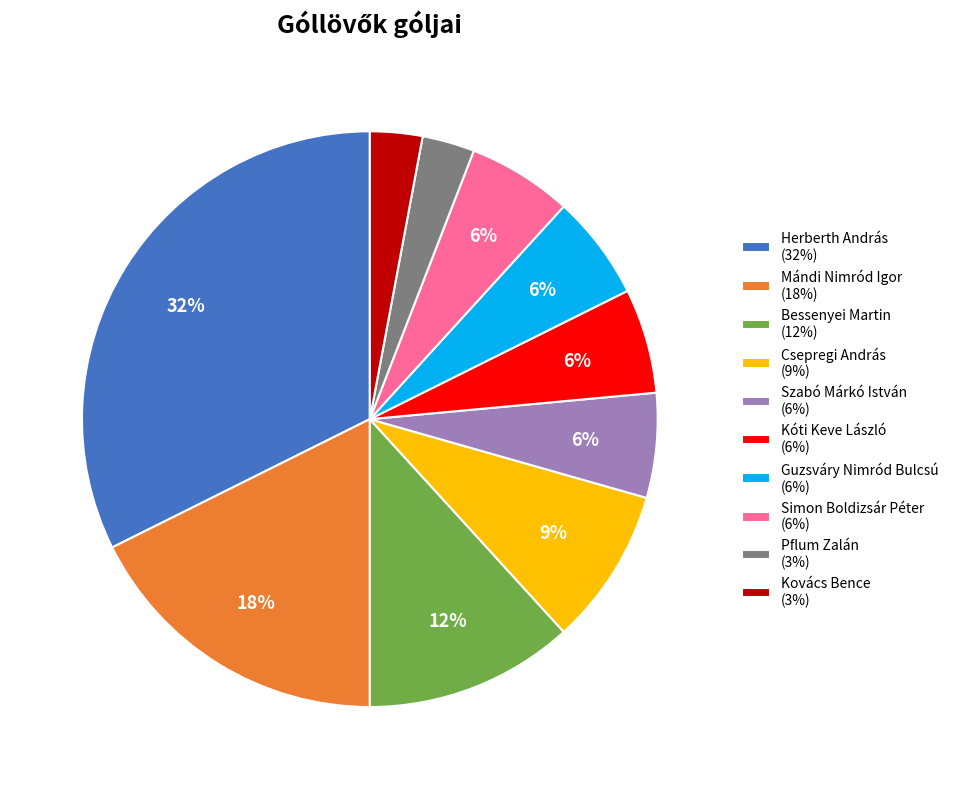

Which slice is the largest?

Herberth András